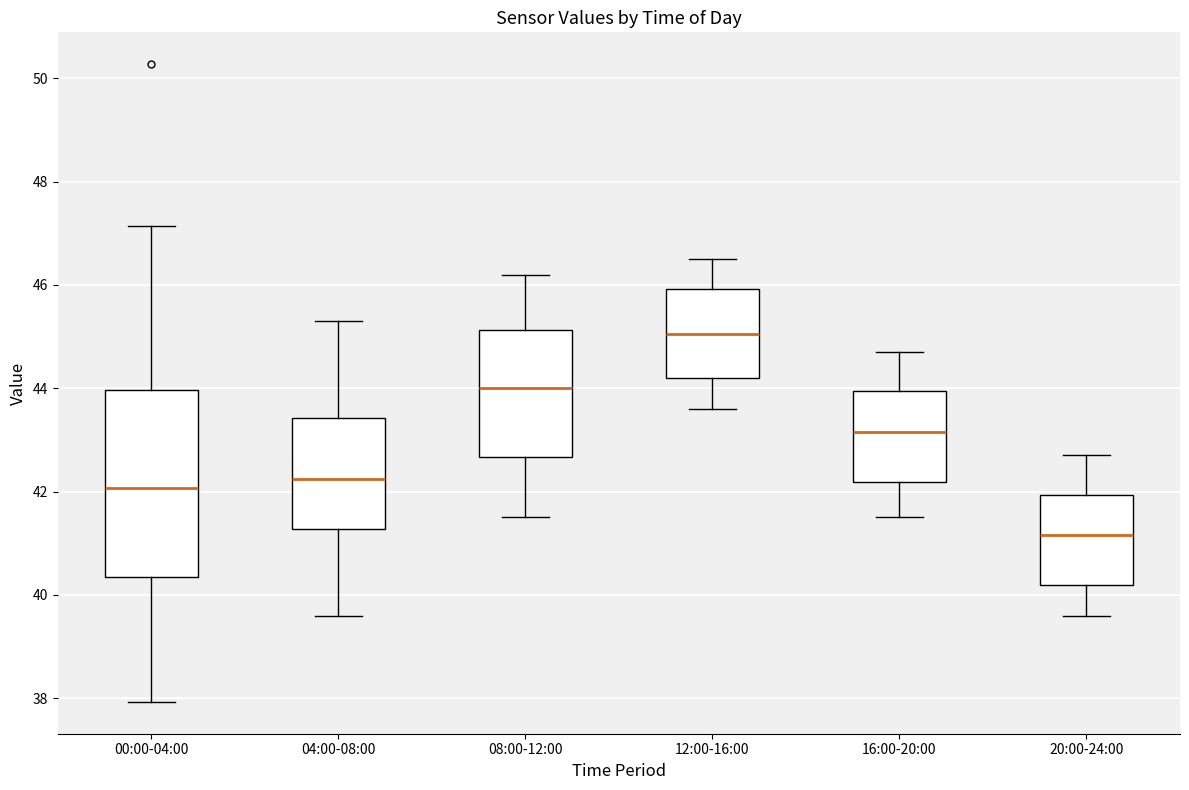

Reading left to right, transcribe this box plot: for each box, give where its median line is, the range the box spans, and where its two whiskers end, as read against the y-axis. The values are not printed on the chart, so give them approximately, as read against the axis.

00:00-04:00: median 42.0, box 40.4 to 44.0, whiskers 38.0 to 47.2
04:00-08:00: median 42.2, box 41.2 to 43.4, whiskers 39.6 to 45.4
08:00-12:00: median 44.0, box 42.6 to 45.2, whiskers 41.6 to 46.2
12:00-16:00: median 45.0, box 44.2 to 46.0, whiskers 43.6 to 46.6
16:00-20:00: median 43.2, box 42.2 to 44.0, whiskers 41.6 to 44.8
20:00-24:00: median 41.2, box 40.2 to 42.0, whiskers 39.6 to 42.8